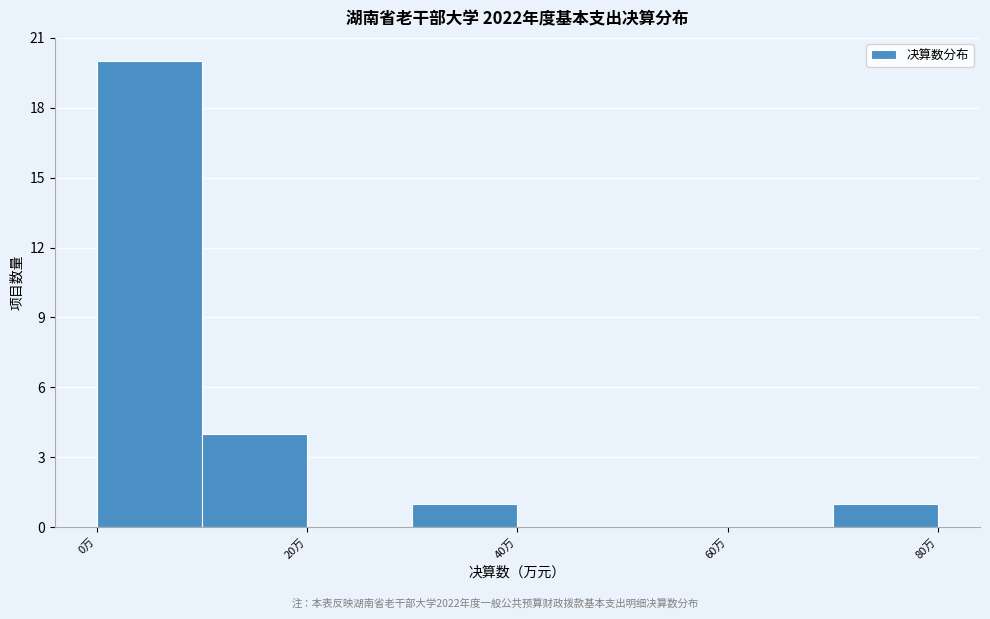

Which range on the x-axis has the tallest bar?

0 to 10